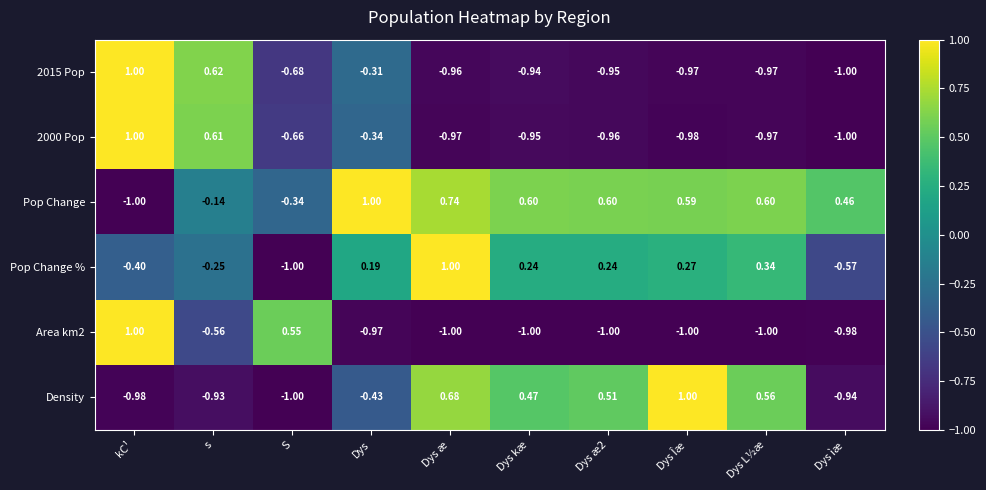

Between Dys and Dys ìæ, which series saw the biggest shift?

Pop Change %